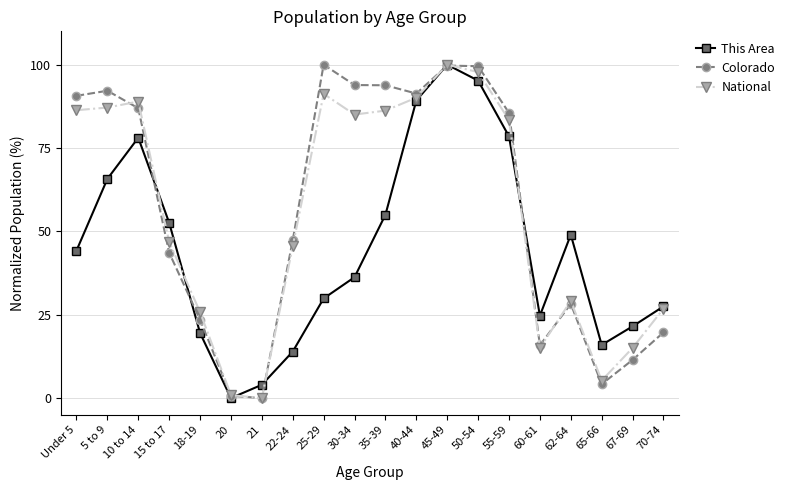

Where do Colorado and This Area first cross each other?

10 to 14 and 15 to 17